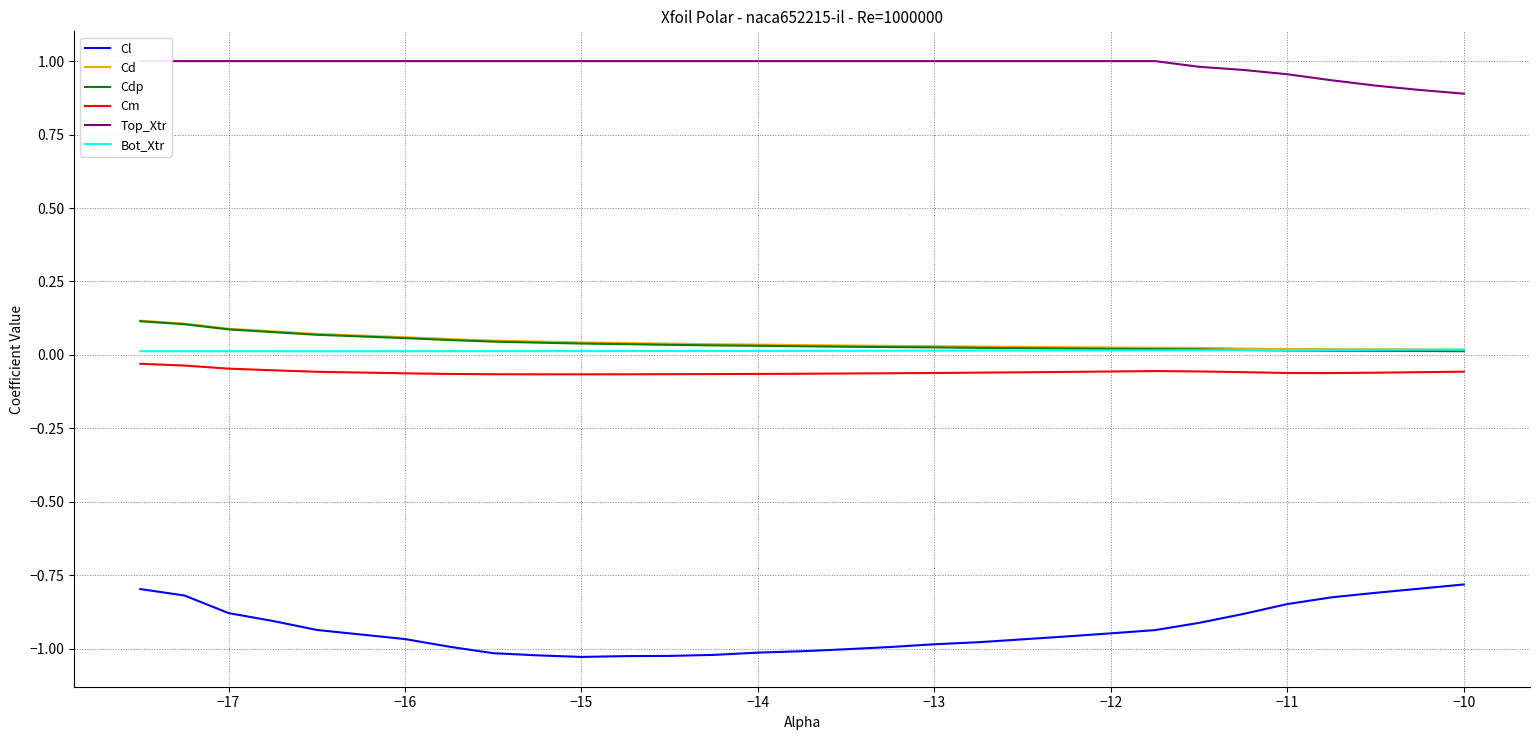

What is the difference between the maximum and minimum values in the Cdp series?

0.1